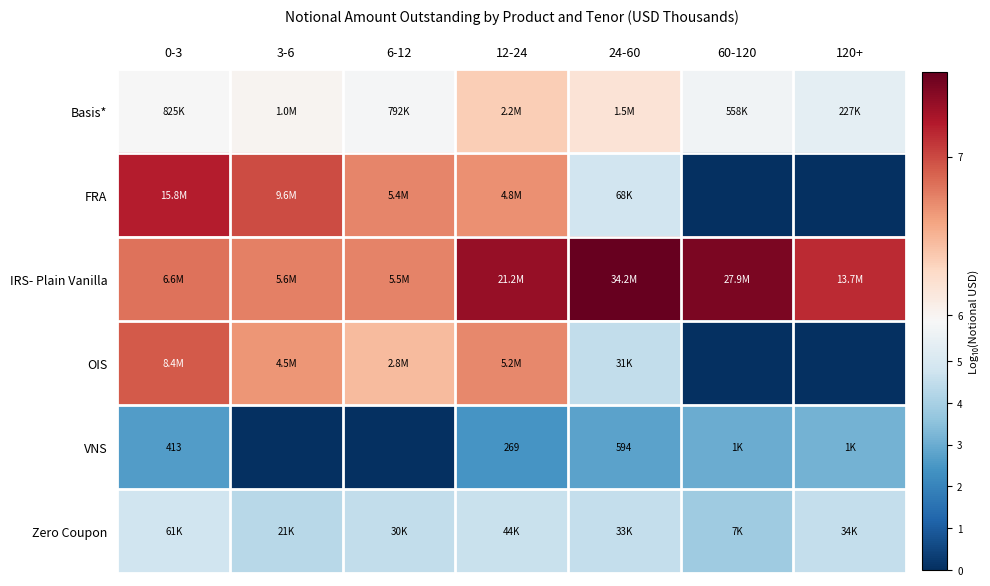

What is the maximum value for Zero Coupon?

4.8